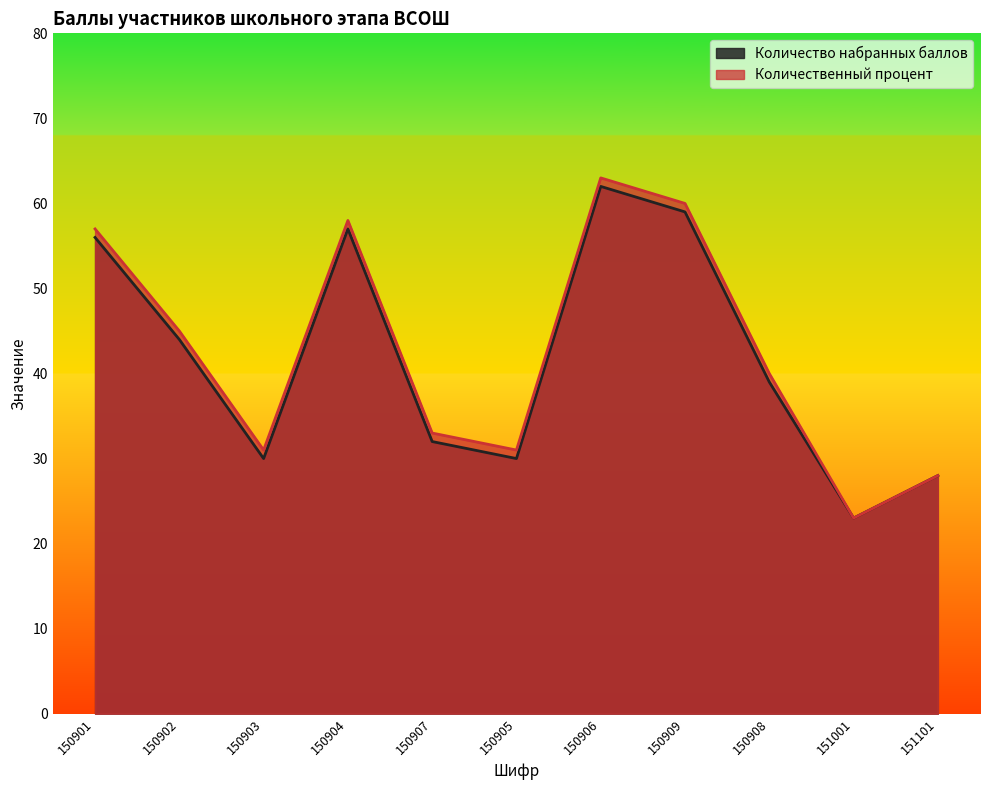

Reading left to right, extract all data points from this chart.

Количество набранных баллов: 150901=56	150902=44	150903=30	150904=57	150907=32	150905=30	150906=62	150909=59	150908=39	151001=23	151101=28
Количественный процент: 150901=57	150902=45	150903=31	150904=58	150907=33	150905=31	150906=63	150909=60	150908=40	151001=23	151101=28